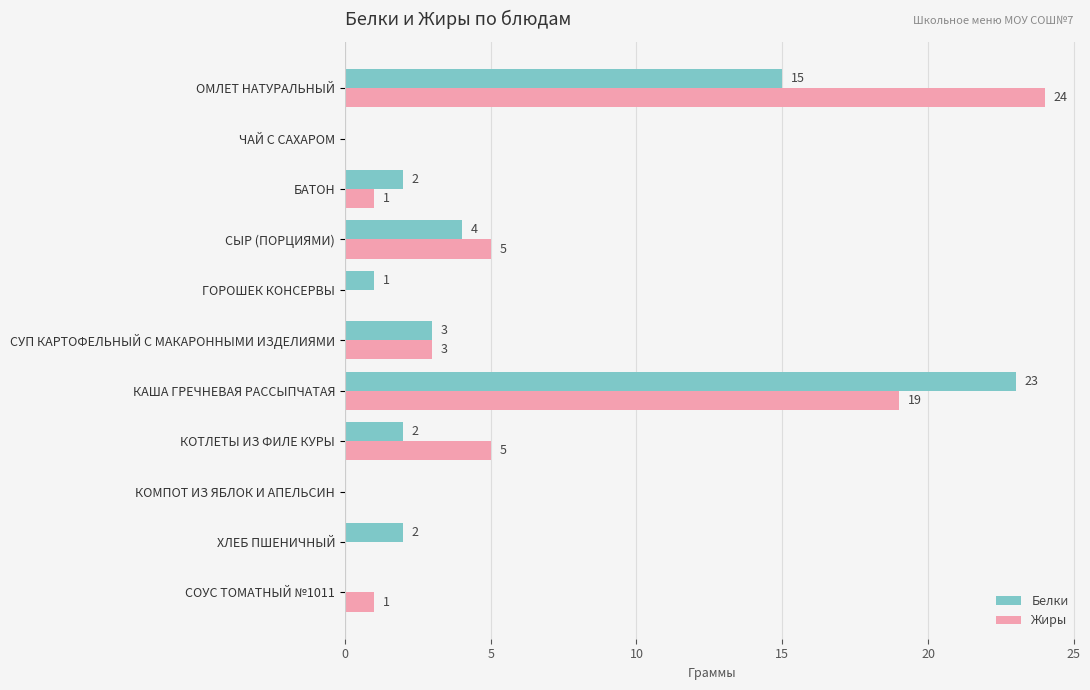

Which series has the largest total across all categories?

Жиры